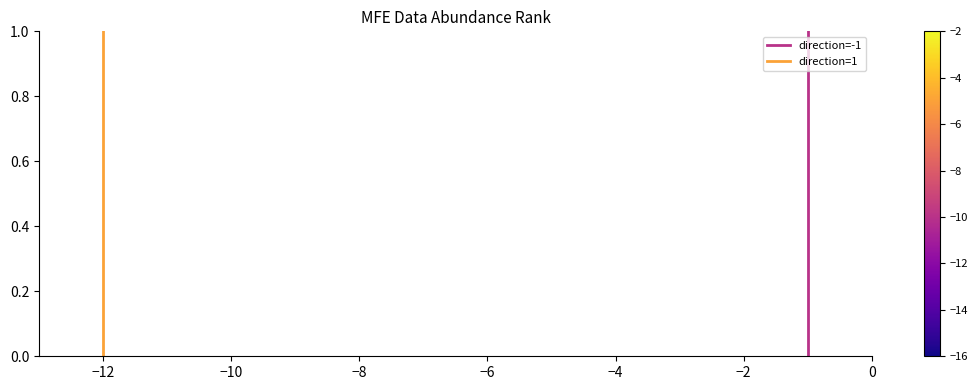

What is the maximum value for direction=1?

1